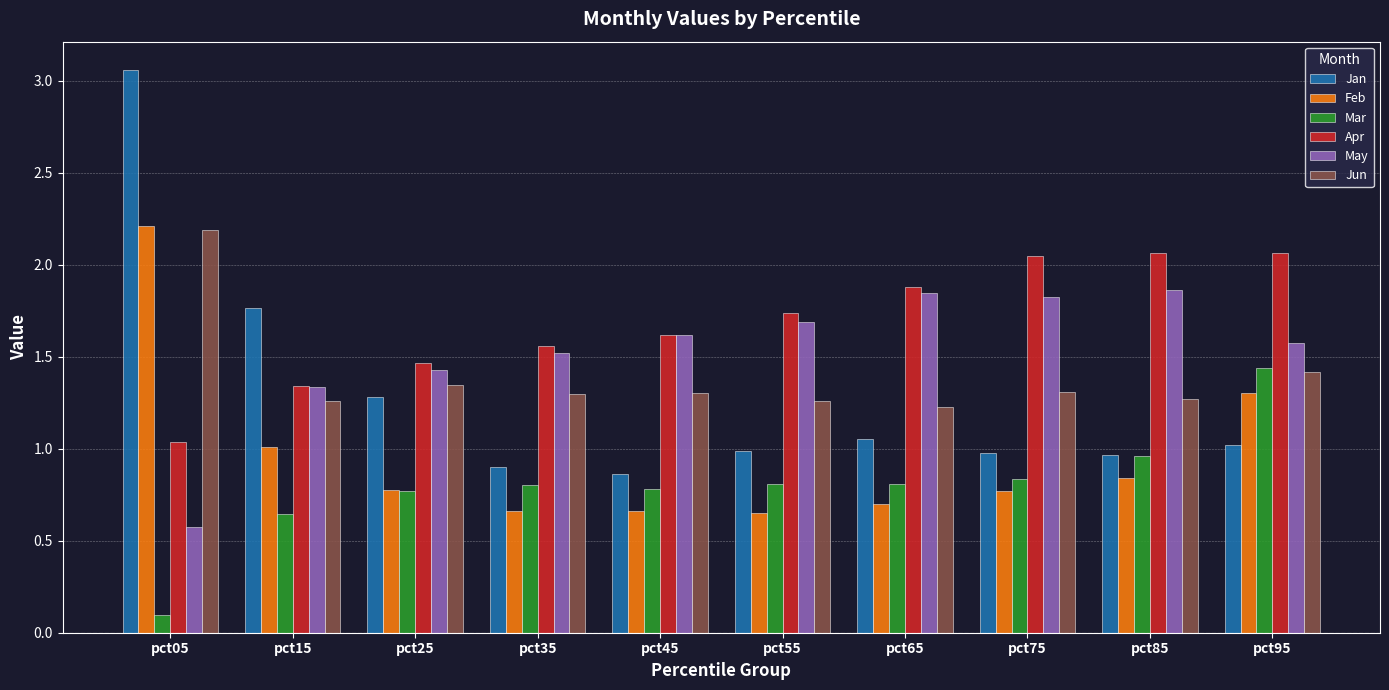

Count the number of data series in this chart.

6